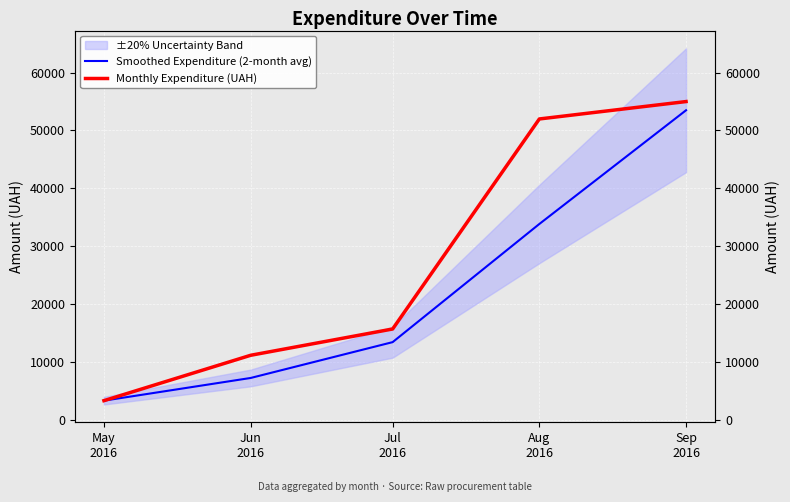

What is the minimum value shown in the chart?

3303.3